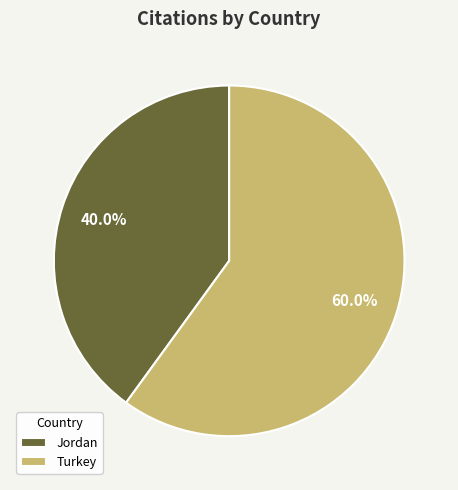

Approximately how many times larger is the value at Turkey compared to Jordan?

1.5